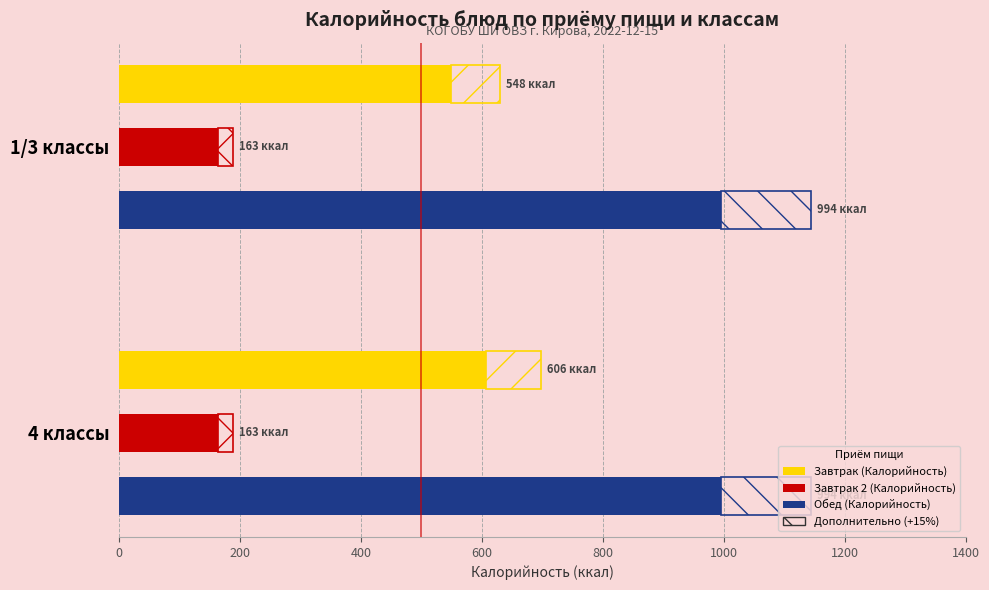

How many bars are there in each group?

3